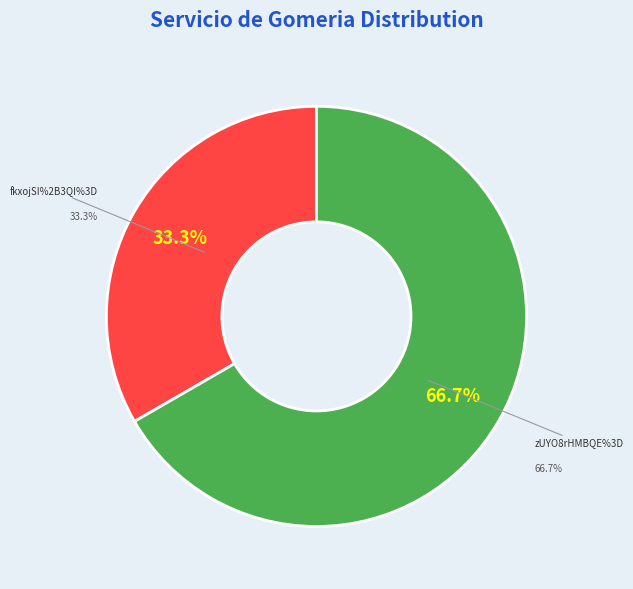

Approximately how many times larger is the value at fkxojSI%2B3QI%3D compared to zUYO8rHMBQE%3D?

0.5